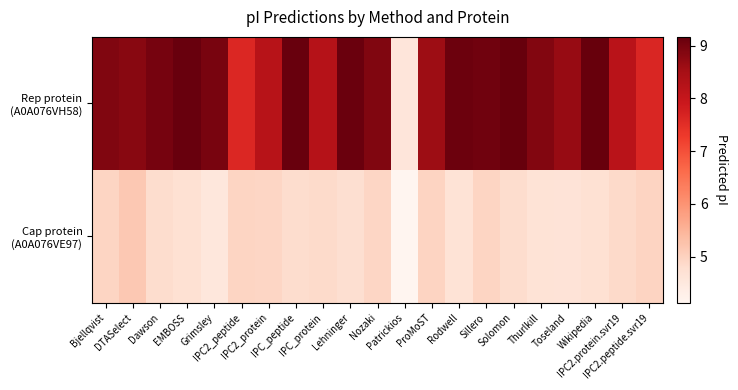

Which series has the largest range (max minus min)?

Rep protein (A0A076VH58)